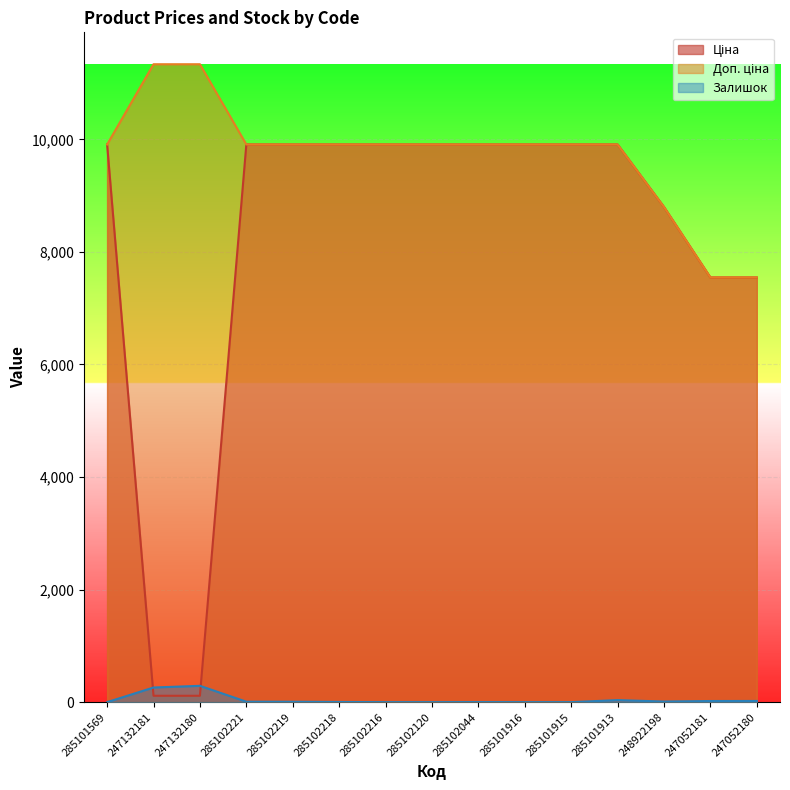

True or false: Доп. ціна and Ціна cross at least once.

False